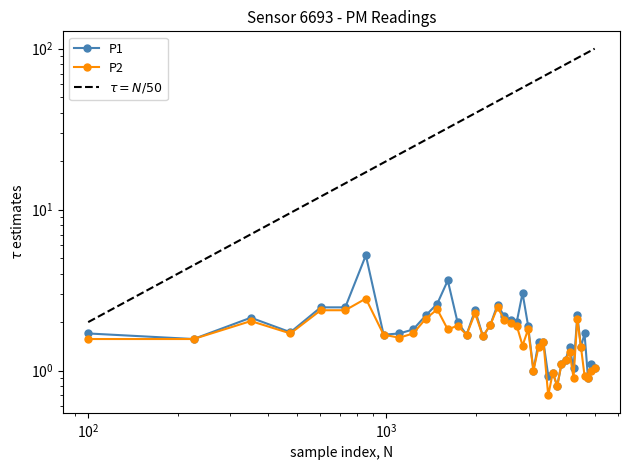

What is the average value of the P2 series?

1.6